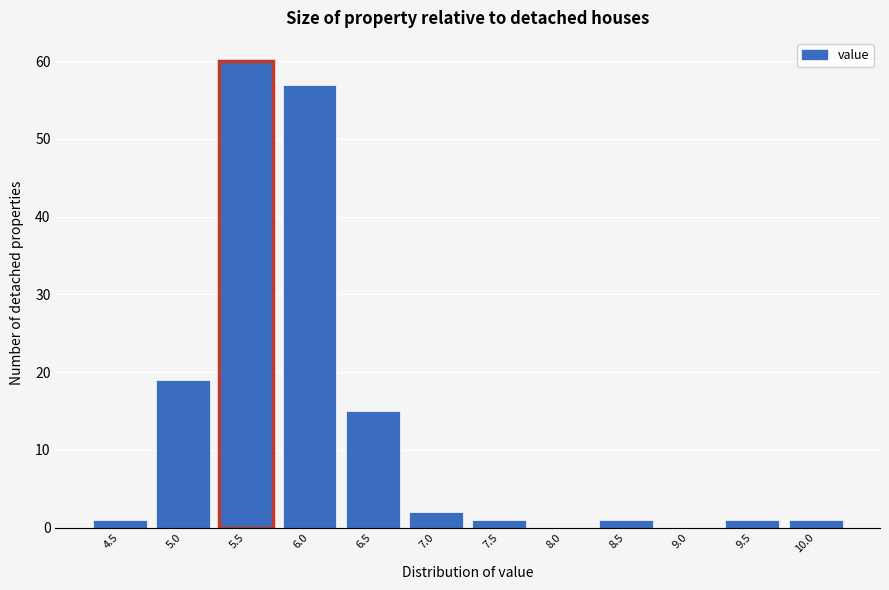

Reading right to left, list all the values displayed in this chart.

10.0=1	9.5=1	9.0=0	8.5=1	8.0=0	7.5=1	7.0=2	6.5=15	6.0=57	5.5=60	5.0=19	4.5=1